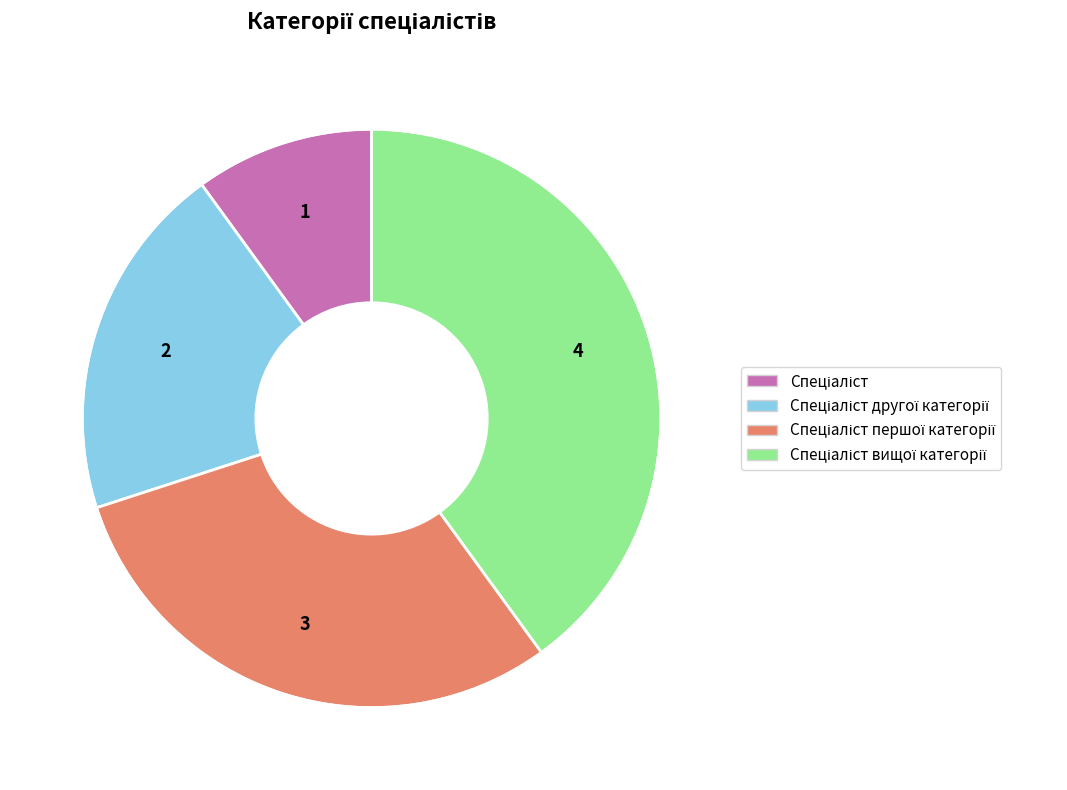

Does any single category account for the majority?

No